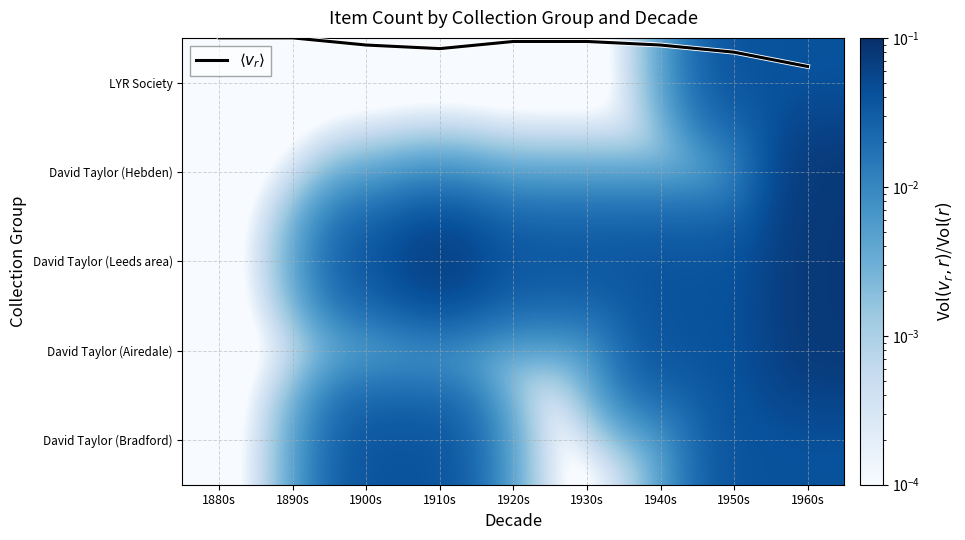

What is the maximum value shown in the chart?

0.1